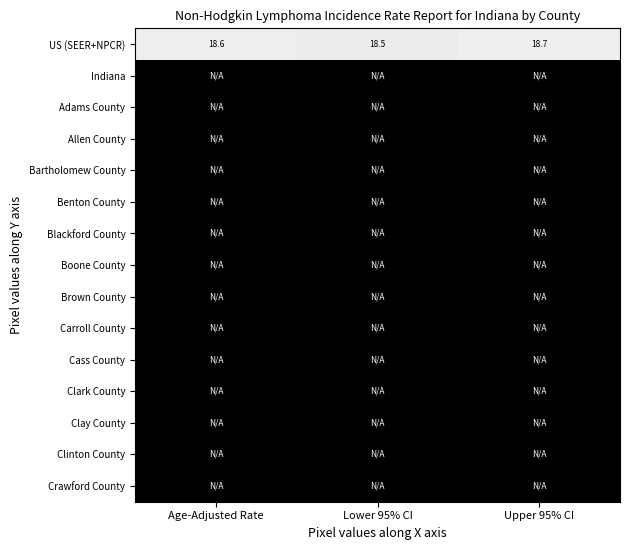

The value of US (SEER+NPCR) at Upper 95% CI is 9.1. True or false?

False